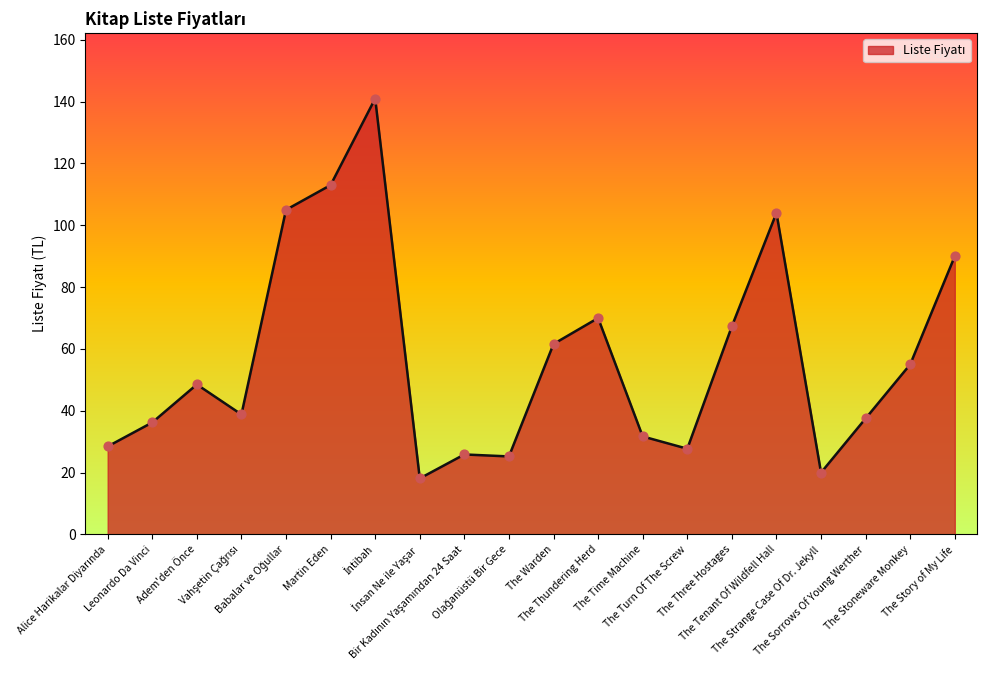

What is the difference between the maximum and minimum values?

122.9